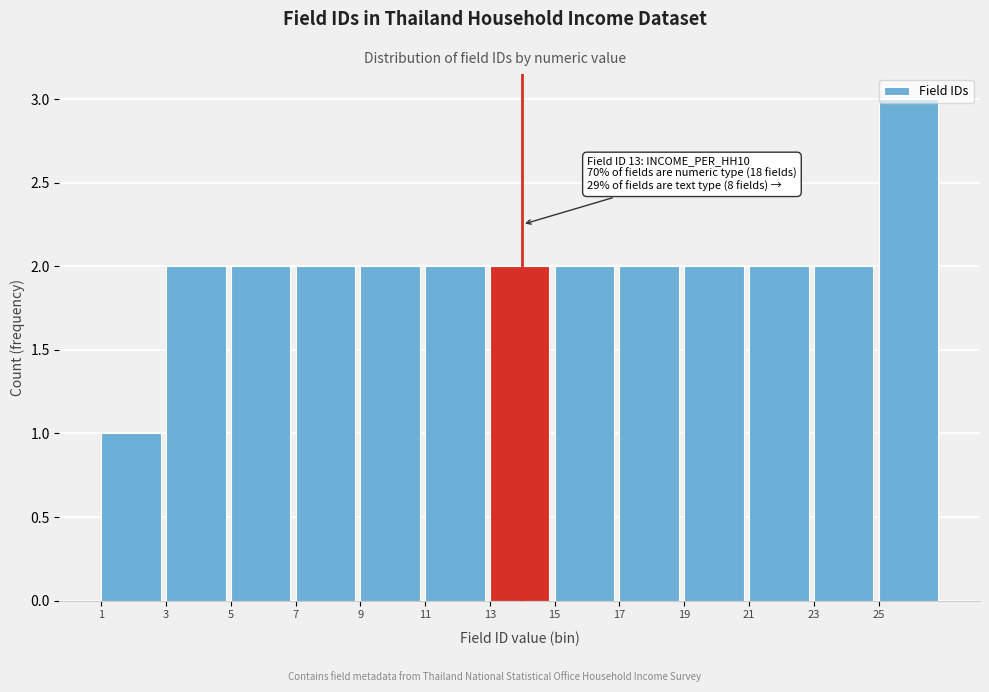

What is the ratio of the value at 11 to the value at 5?

1.0